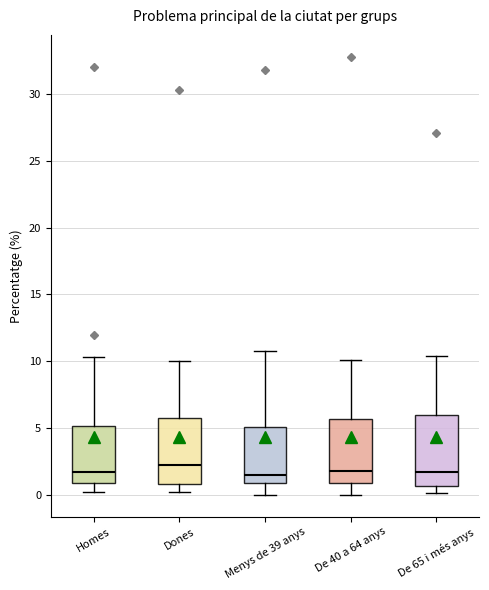

Reading left to right, read every box against the y-axis: the position of its median line, the range the box covers, and the ends of its whiskers. The values are not printed on the chart, so give them approximately, as read against the axis.

Homes: median 1.5, box 1.0 to 5.0, whiskers 0.0 to 10.5
Dones: median 2.0, box 1.0 to 6.0, whiskers 0.0 to 10.0
Menys de 39 anys: median 1.5, box 1.0 to 5.0, whiskers 0.0 to 11.0
De 40 a 64 anys: median 2.0, box 1.0 to 5.5, whiskers 0.0 to 10.0
De 65 i més anys: median 1.5, box 0.5 to 6.0, whiskers 0.0 to 10.5